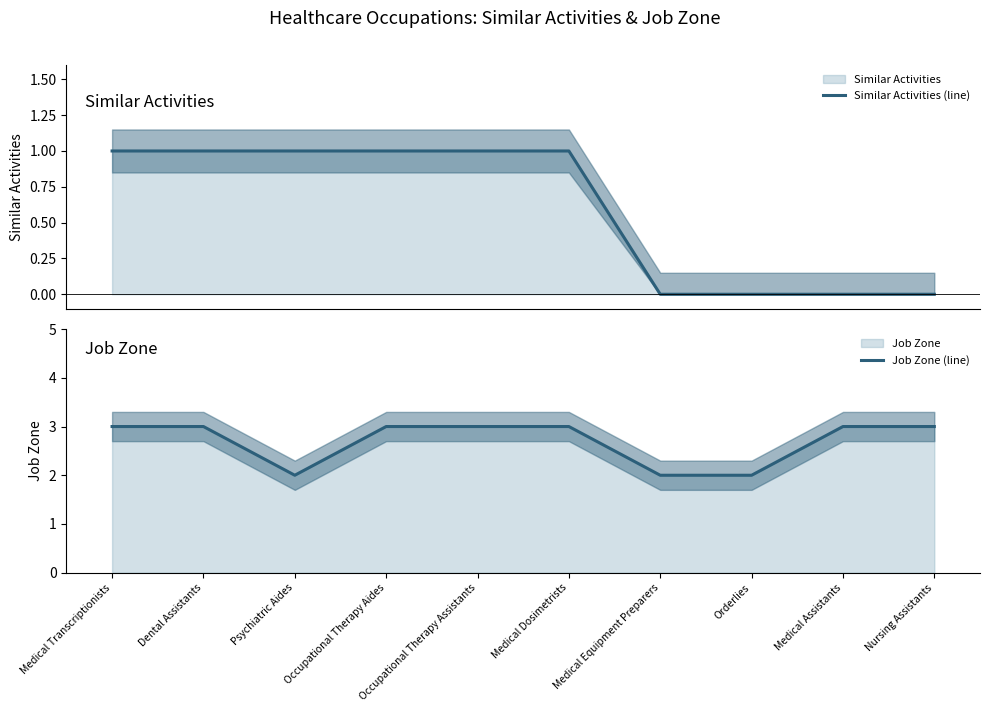

Which series changed the most between Medical Dosimetrists and Nursing Assistants?

Similar Activities (line)